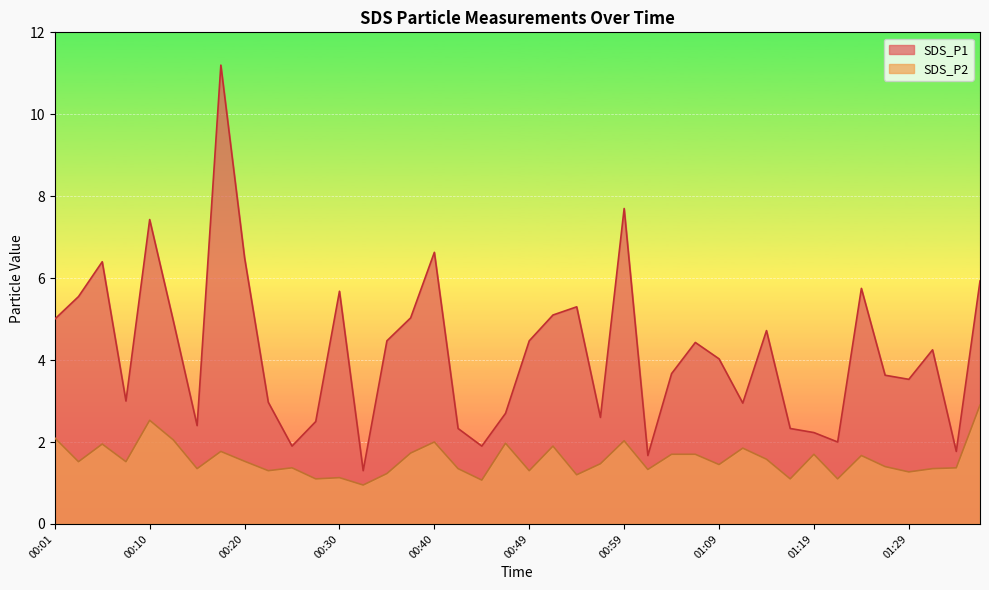

What is the sum of the SDS_P1 values at 00:57 and 00:18?

13.8